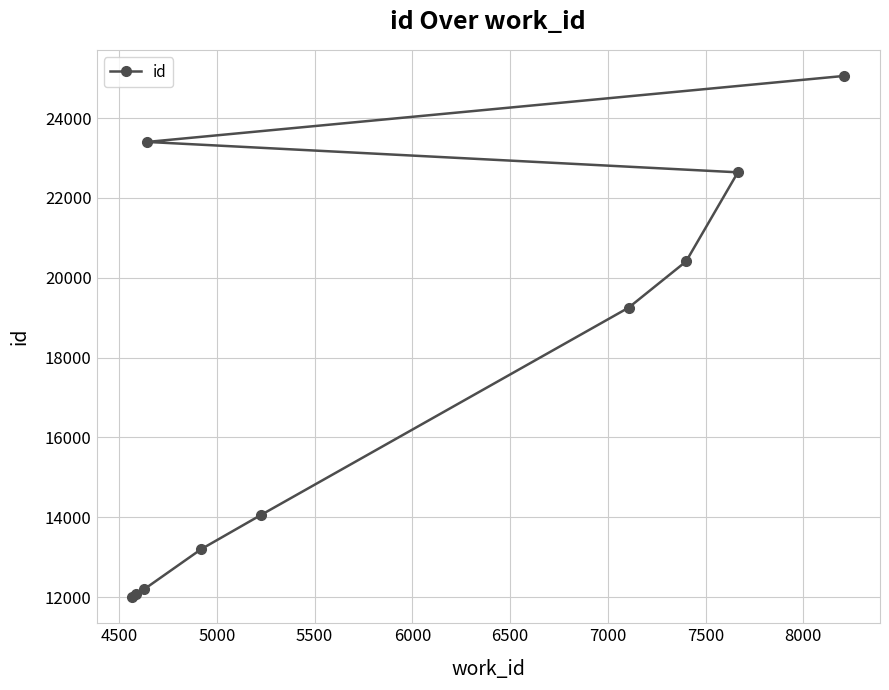

What is the value of the 9th point from the left?

22640